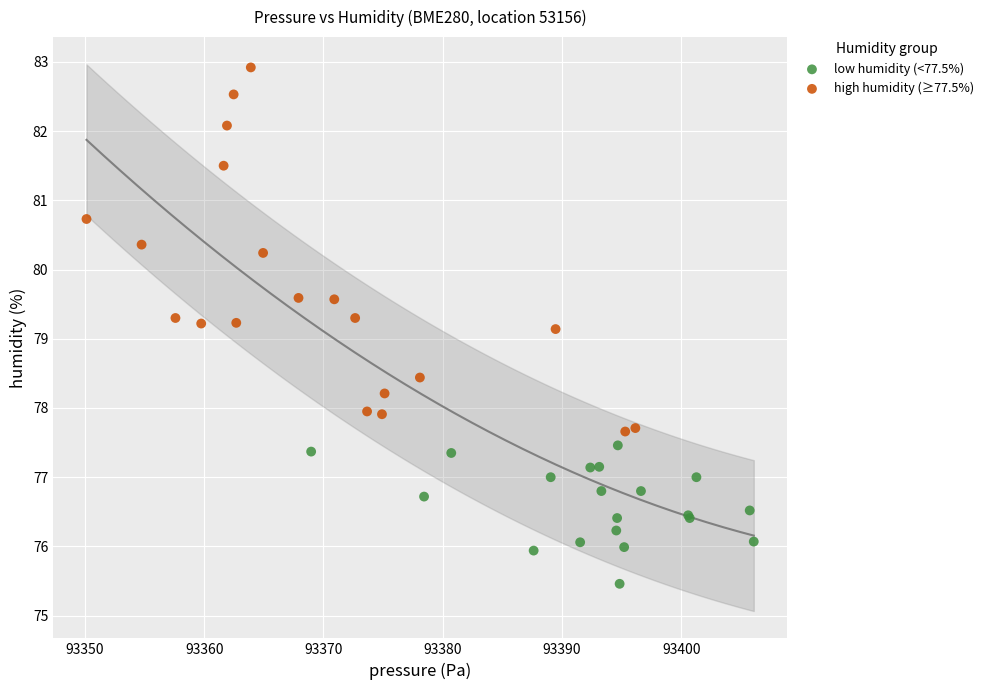

Which series has the largest Y range (max minus min)?

high humidity (≥77.5%)